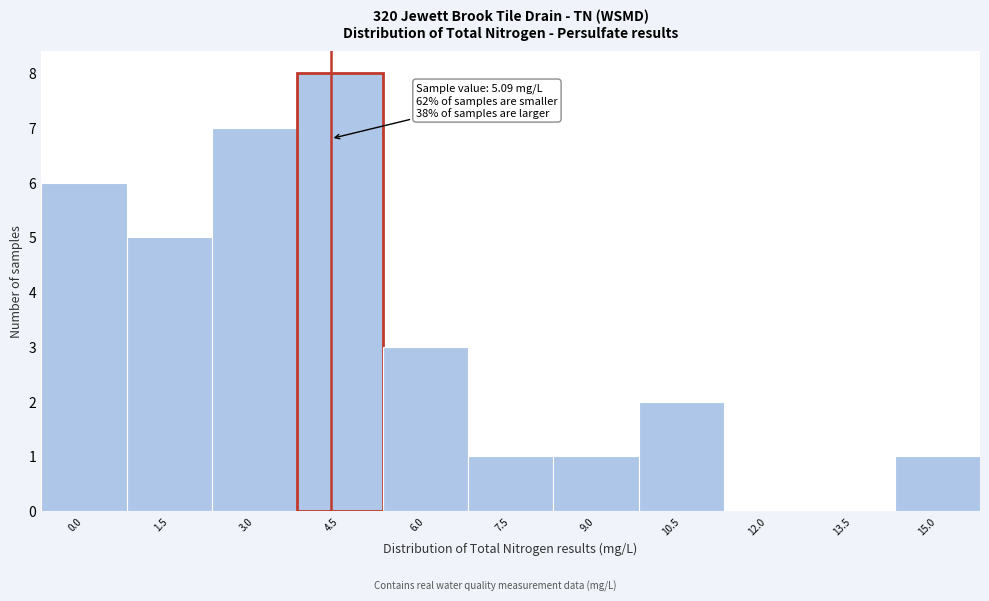

Reading right to left, transcribe all the data shown in this chart.

15.0=1	13.5=0	12.0=0	10.5=2	9.0=1	7.5=1	6.0=3	4.5=8	3.0=7	1.5=5	0.0=6